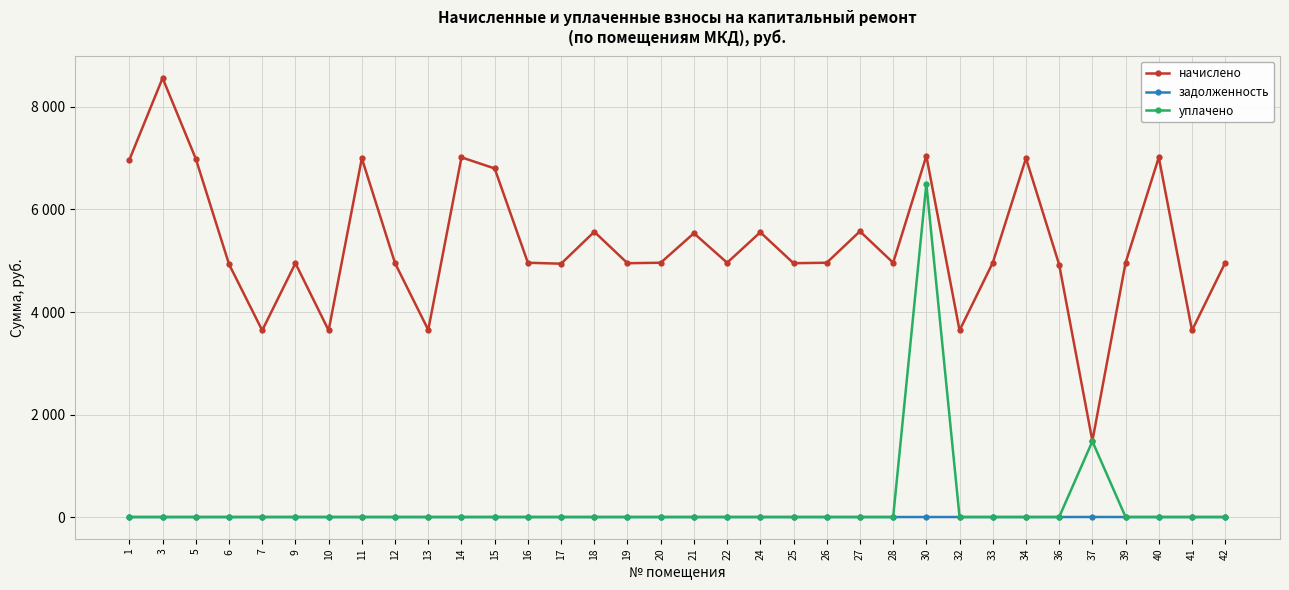

The начислено series shows 8640.1 at 42. True or false?

False